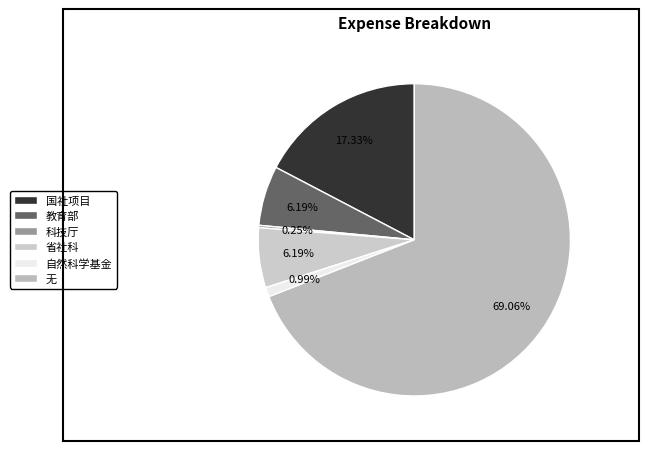

How many segments does this pie chart have?

6